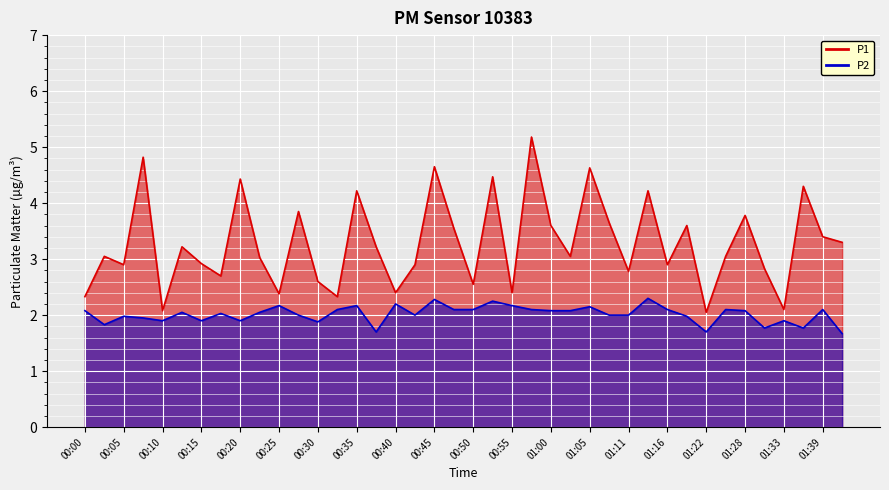

Rank the categories by P2 value from highest to lowest.

01:14, 00:45, 00:53, 00:40, 00:25, 00:35, 00:55, 01:05, 00:32, 00:47, 00:50, 00:58, 01:16, 01:24, 01:39, 00:00, 01:00, 01:03, 01:28, 00:13, 00:23, 00:18, 00:28, 00:42, 01:08, 01:11, 00:05, 01:19, 00:08, 00:10, 00:15, 00:20, 01:33, 00:30, 00:03, 01:31, 01:36, 00:37, 01:22, 01:41